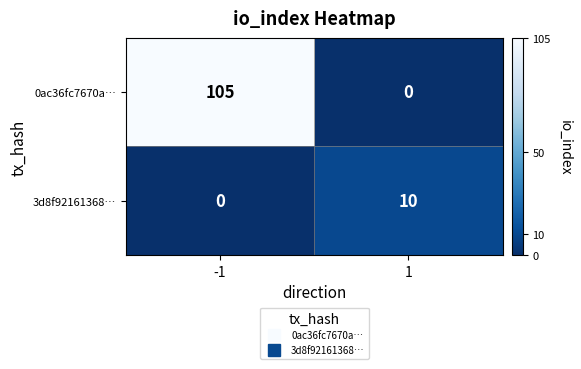

True or false: 3d8f92161368… has a value of 10 at 1.

True